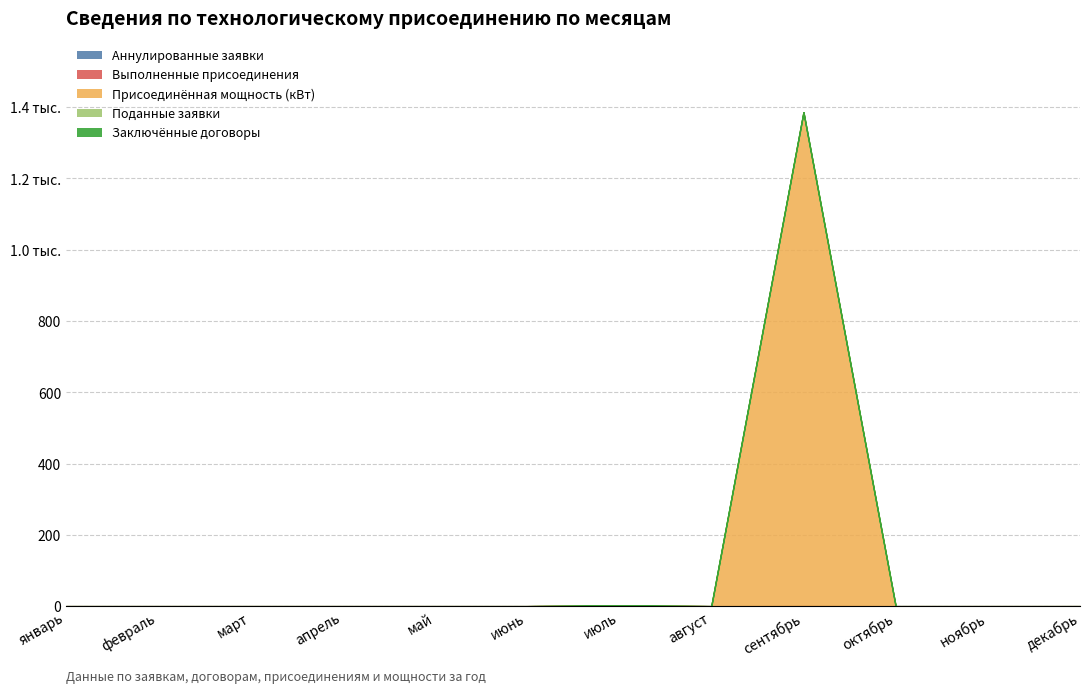

How many lines are shown in the chart?

5